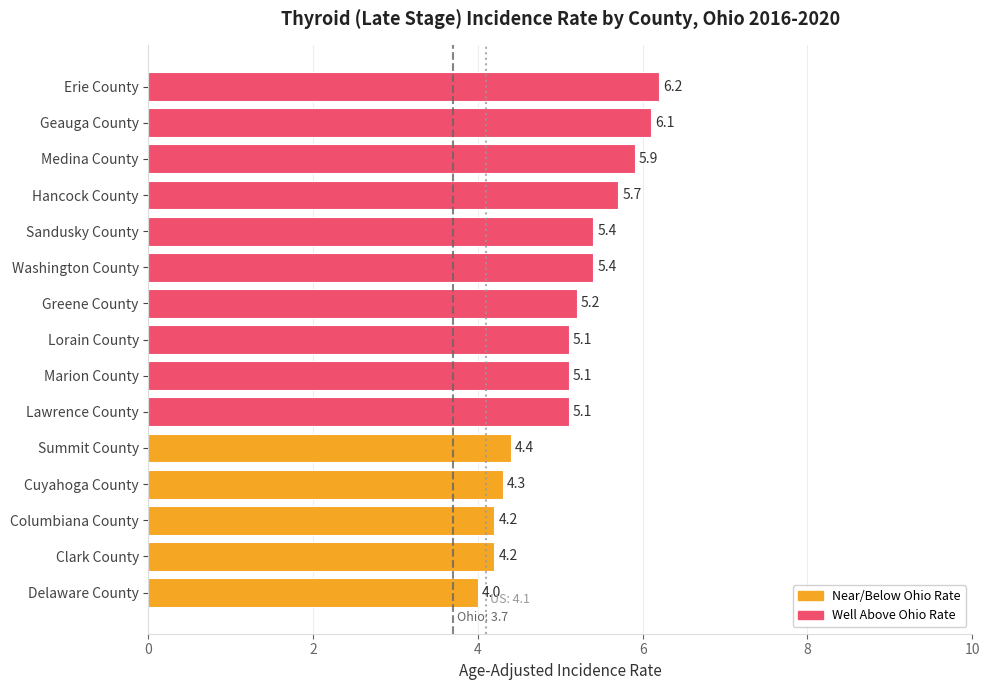

Count the number of categories in the chart.

15